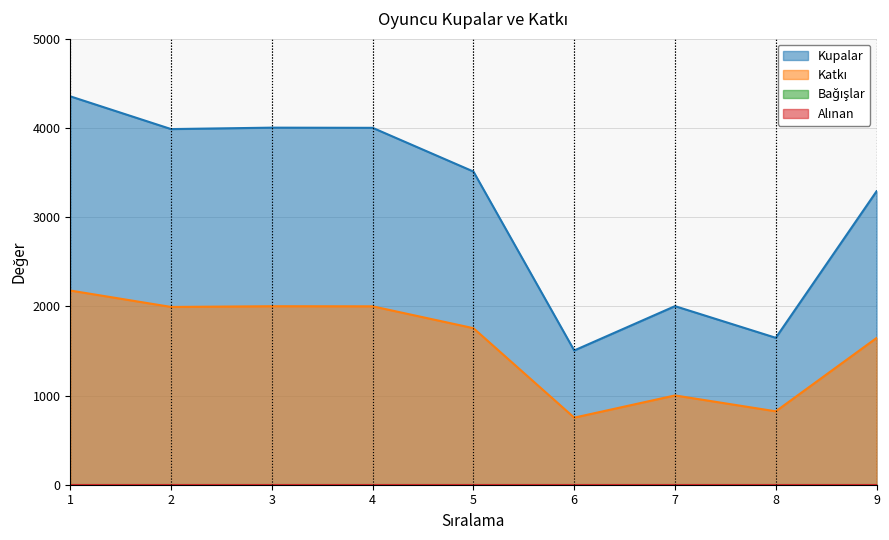

At which category does Kupalar reach its first local peak?

3